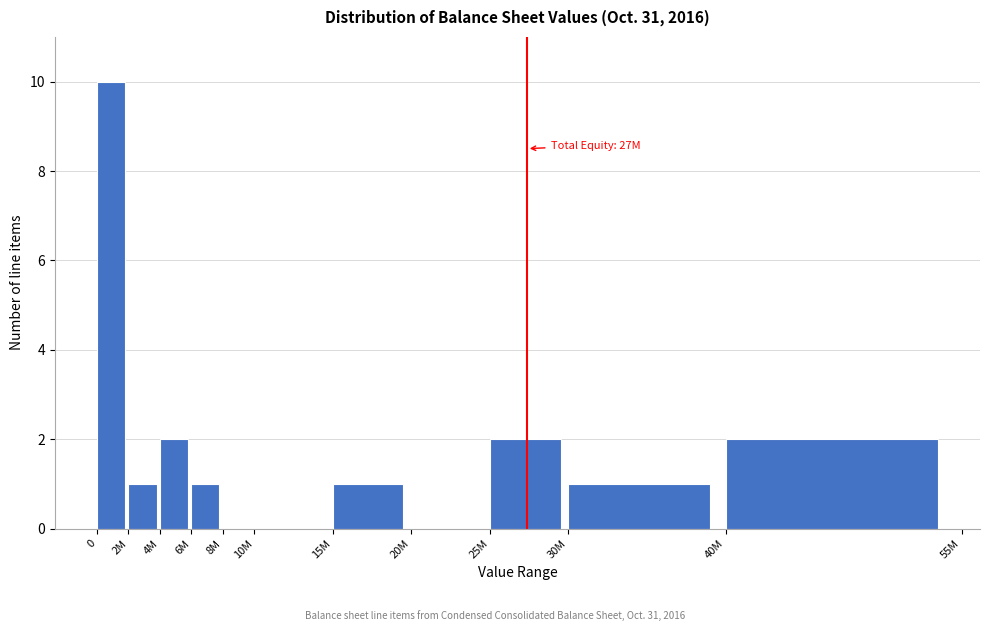

Reading right to left, transcribe all the data shown in this chart.

40M=2	30M=1	25M=2	20M=0	15M=1	10M=0	8M=0	6M=1	4M=2	2M=1	0=10